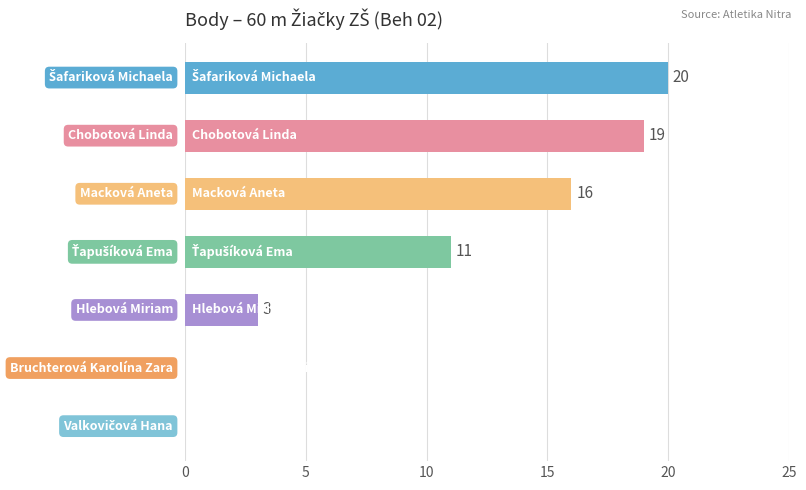

What is the maximum value shown in the chart?

20